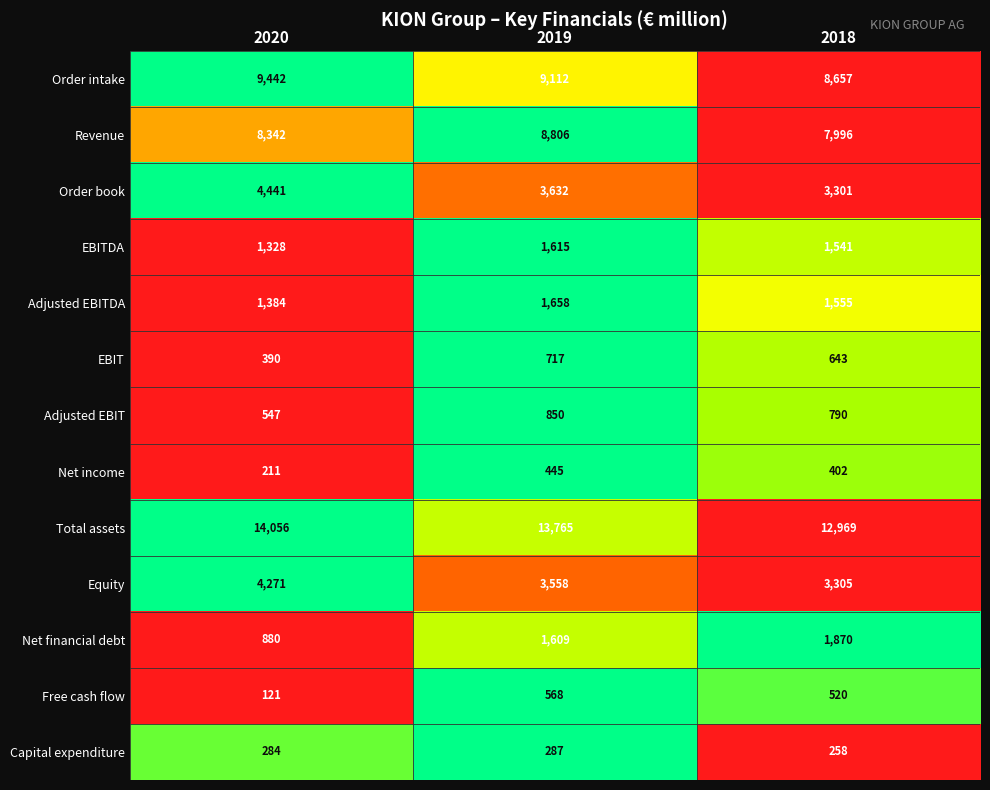

Which series has the widest spread of values?

Order book